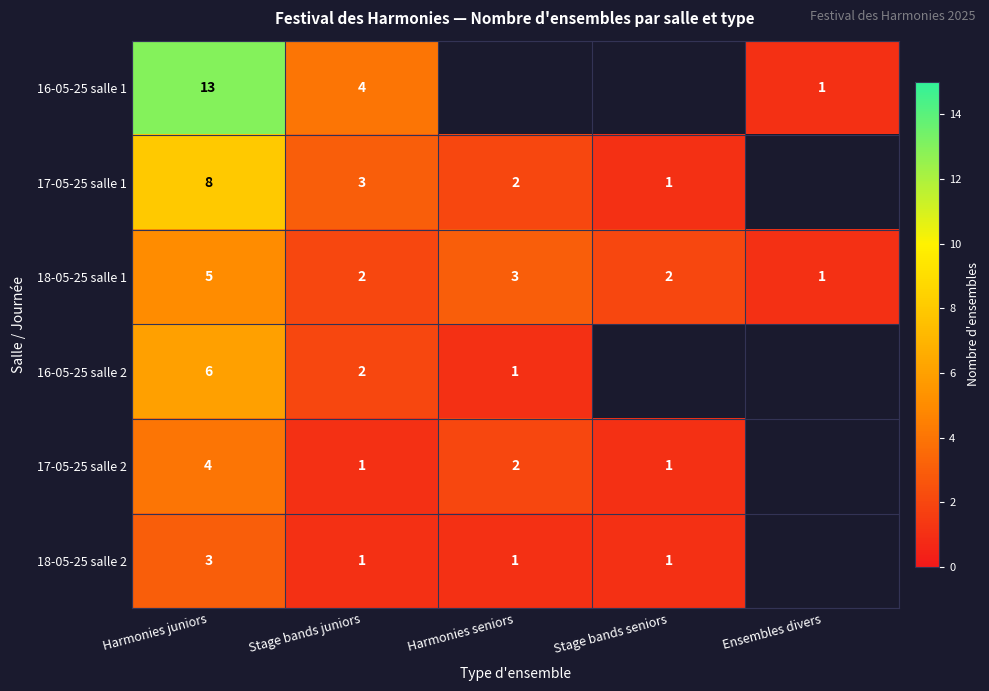

Is the value of 17-05-25 salle 2 at Harmonies seniors greater than the value of 16-05-25 salle 1 at Harmonies juniors?

No